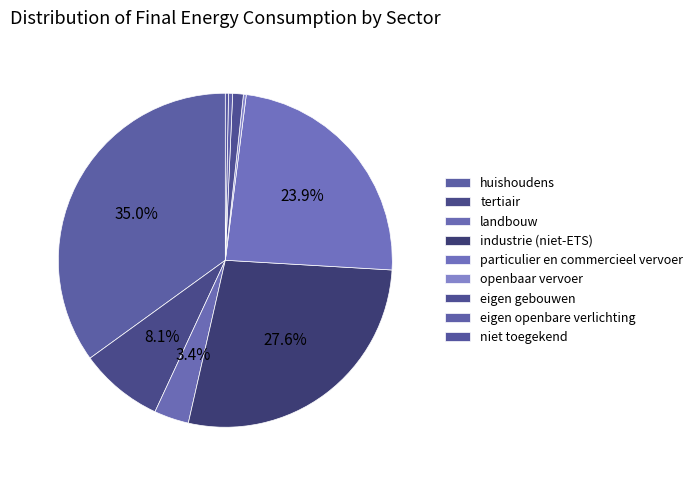

True or false: niet toegekend accounts for 0% of the total.

True